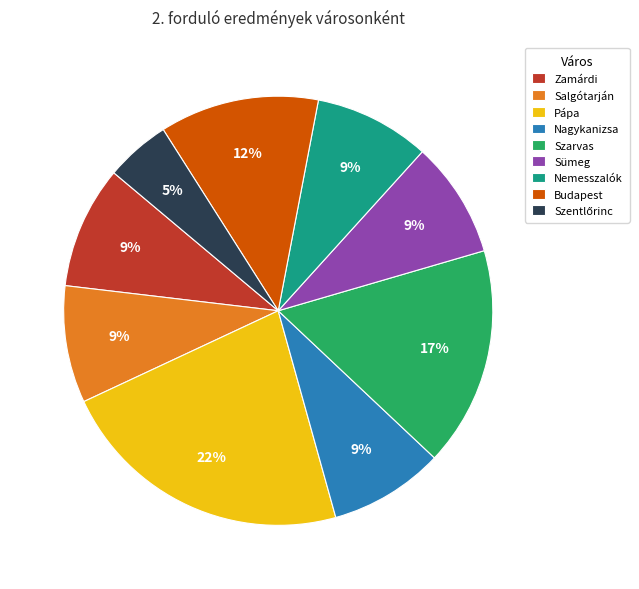

Which category has the biggest portion of the pie?

Pápa